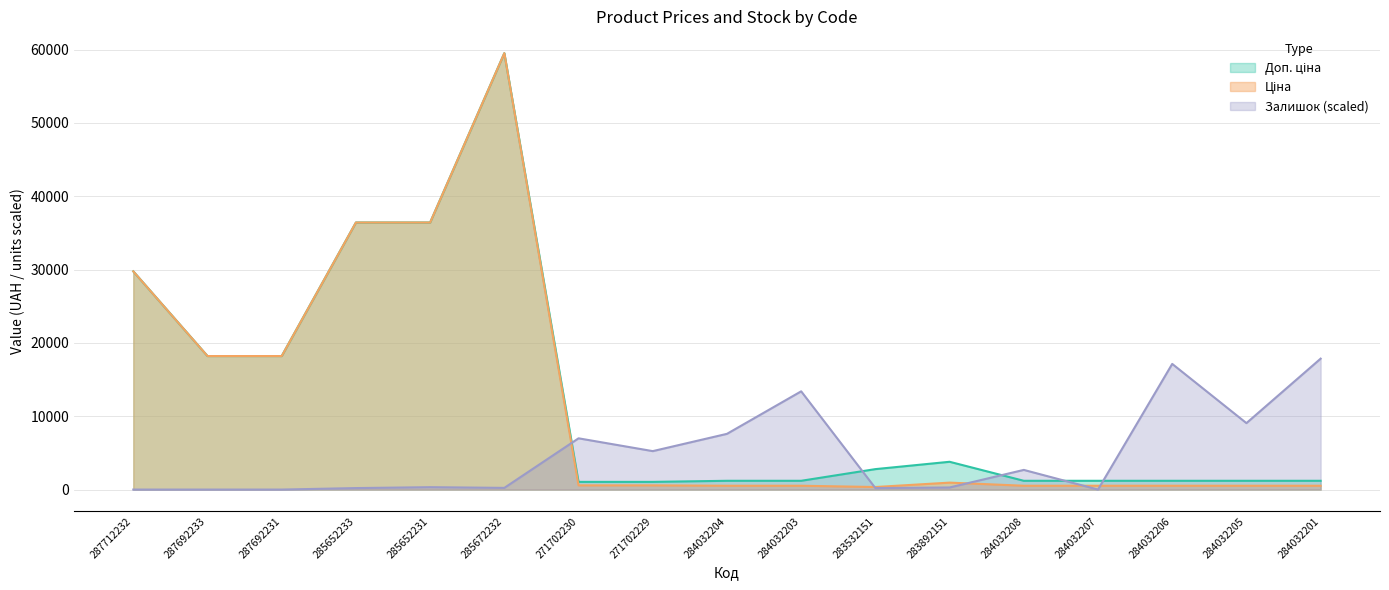

What is the difference between the highest and lowest values at 287712232?

29761.5